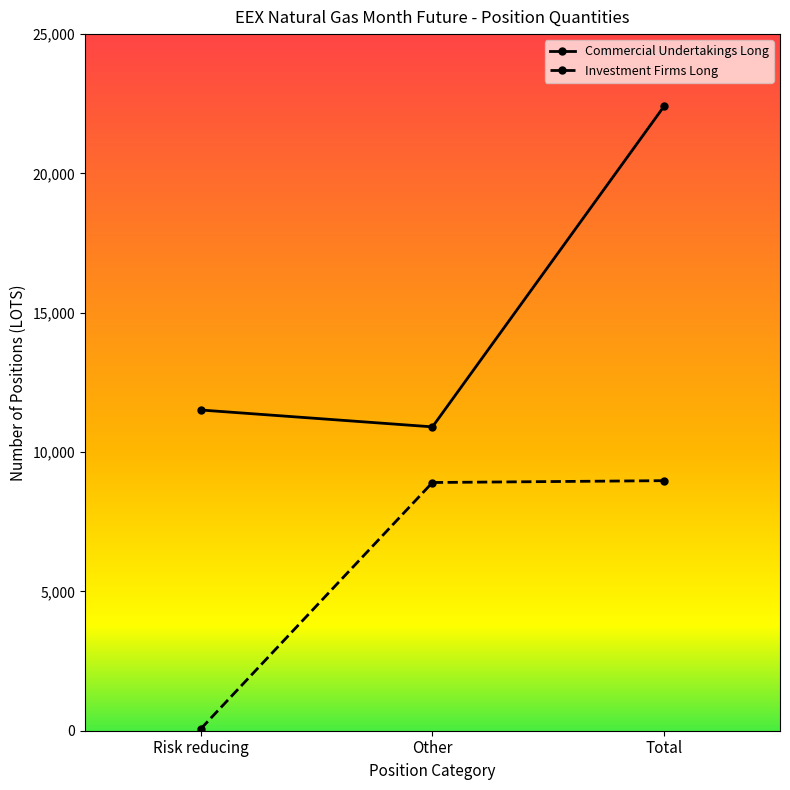

What is the greatest value displayed?

22415